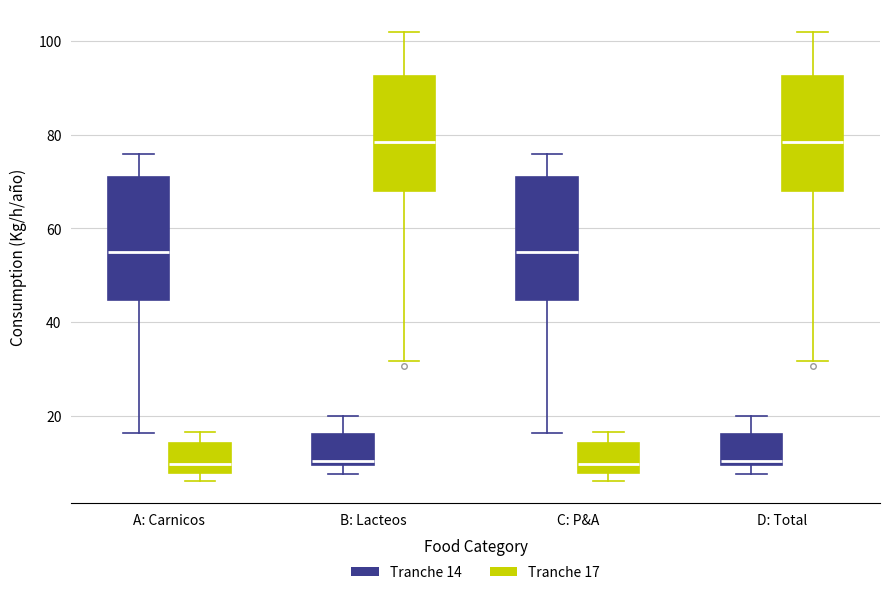

Reading left to right, transcribe this box plot: for each box, give where its median line is, the range the box spans, and where its two whiskers end, as read against the y-axis. The values are not printed on the chart, so give them approximately, as read against the axis.

A: Carnicos (Tranche 14): median 54, box 44 to 70, whiskers 16 to 76
A: Carnicos (Tranche 17): median 10, box 8 to 14, whiskers 6 to 16
B: Lacteos (Tranche 14): median 10 (just above the box's lower edge), box 10 to 16, whiskers 8 to 20
B: Lacteos (Tranche 17): median 78, box 68 to 92, whiskers 32 to 102
C: P&A (Tranche 14): median 54, box 44 to 70, whiskers 16 to 76
C: P&A (Tranche 17): median 10, box 8 to 14, whiskers 6 to 16
D: Total (Tranche 14): median 10 (just above the box's lower edge), box 10 to 16, whiskers 8 to 20
D: Total (Tranche 17): median 78, box 68 to 92, whiskers 32 to 102